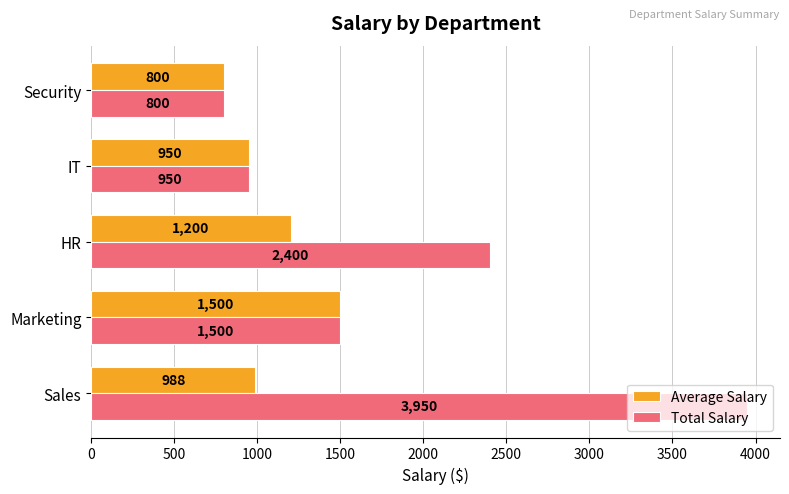

Between HR and IT, which series saw the biggest shift?

Total Salary